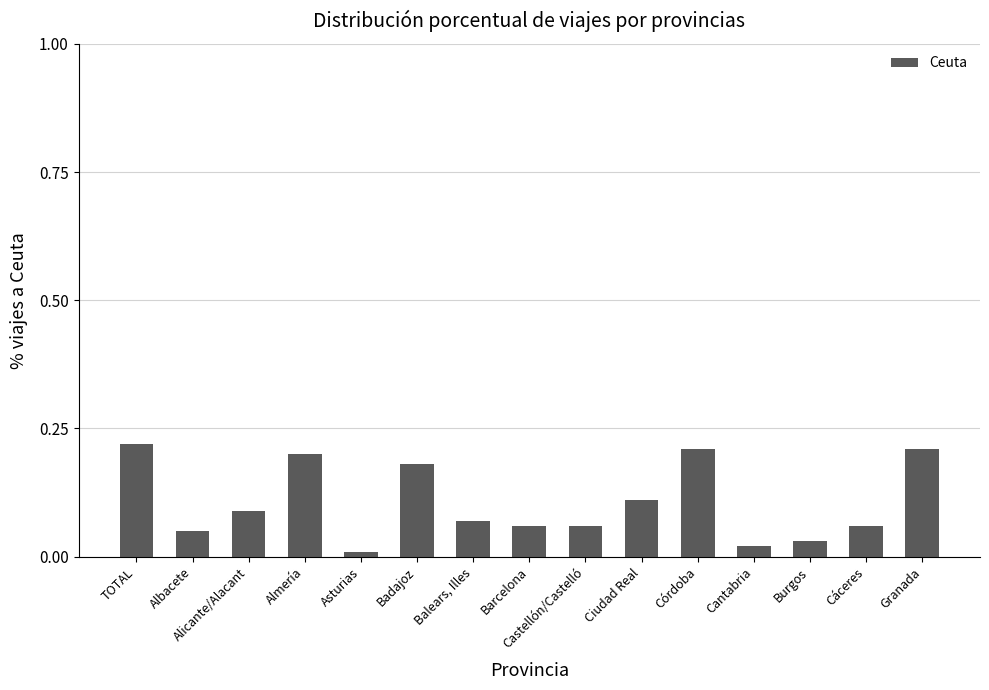

What position from the right is Almería?

12